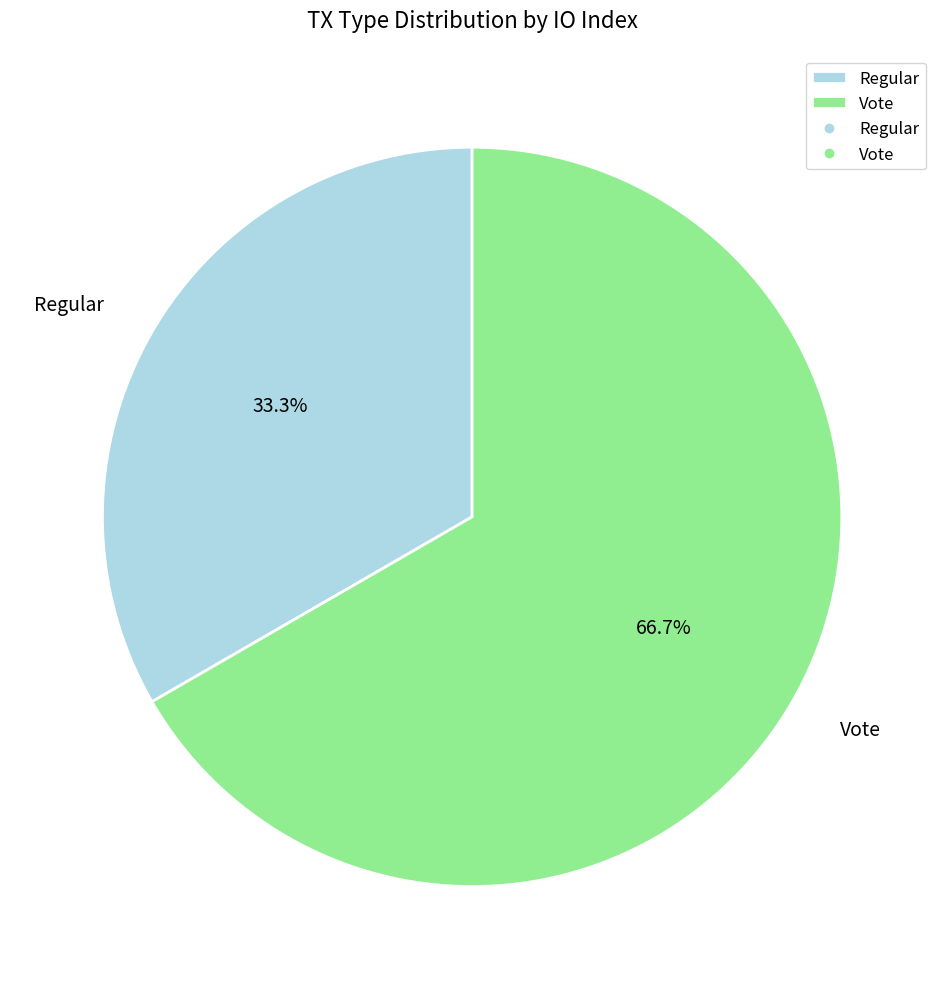

To the nearest percent, what is the average slice percentage?

50%